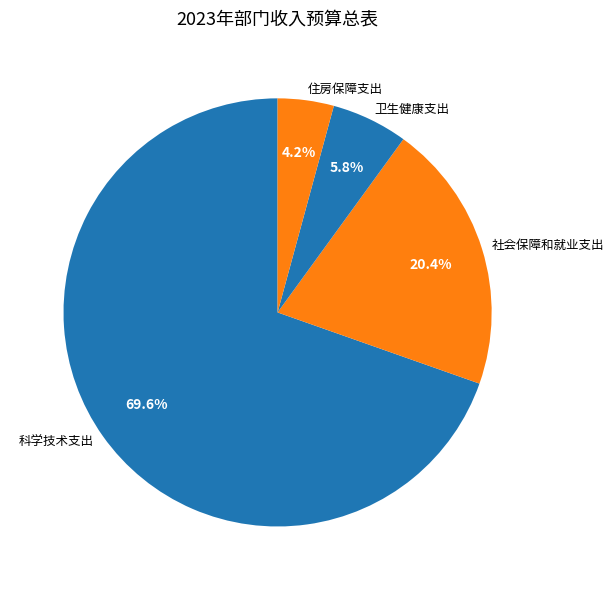

To the nearest percent, what percentage of the pie is 住房保障支出?

4%